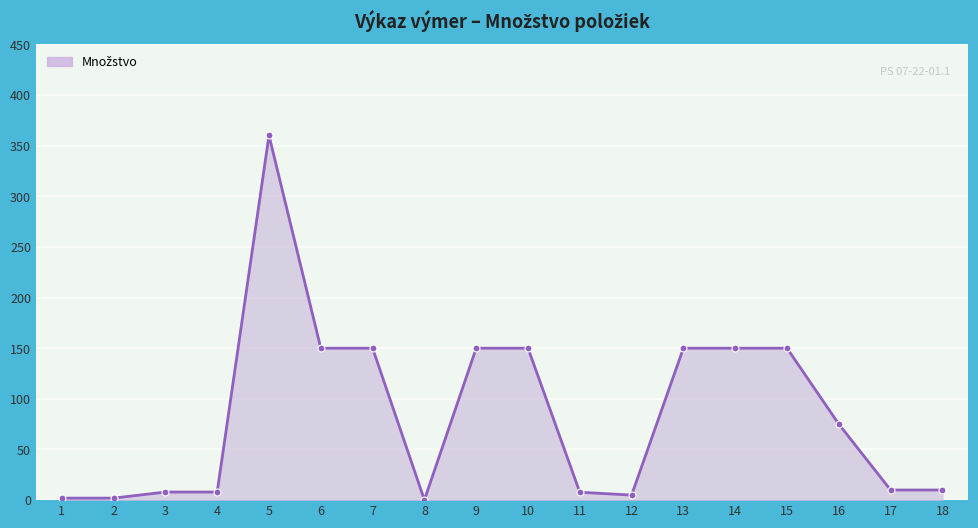

What is the average value?

85.4